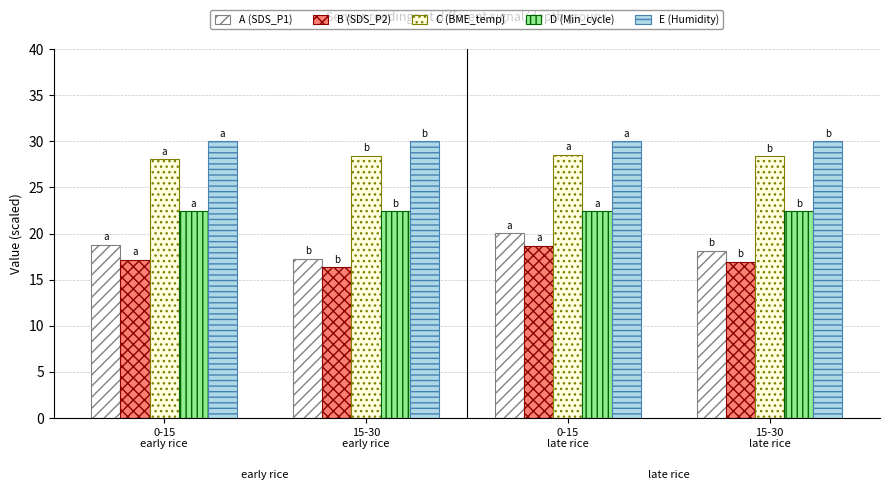

What is the sum of all C (BME_temp) values?

113.4